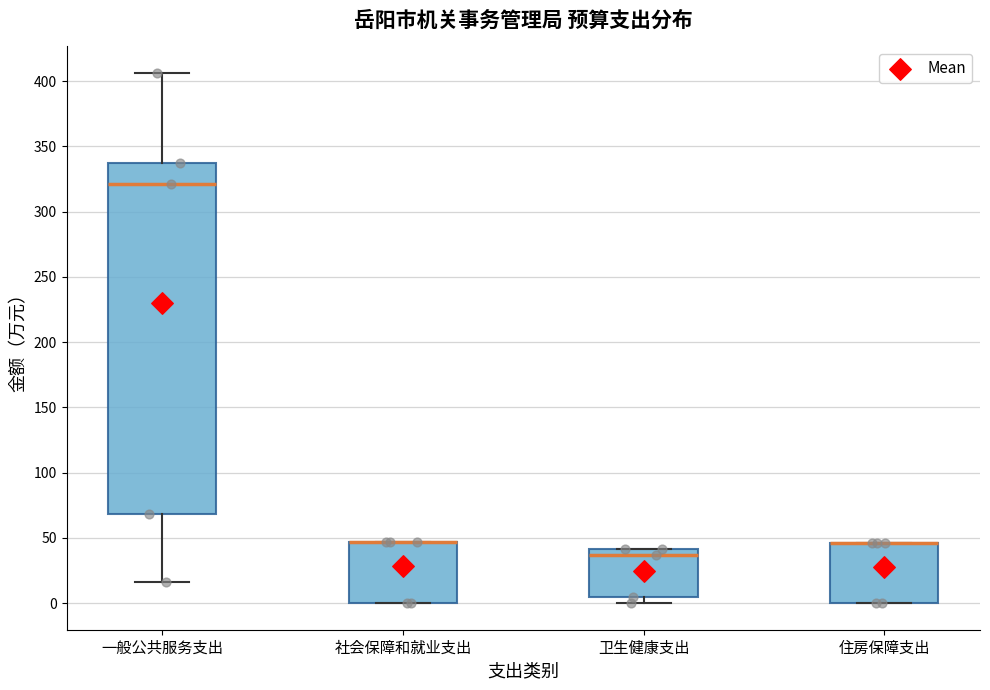

Comparing the boxes themselves (not the whiskers), which one is the tallest?

一般公共服务支出